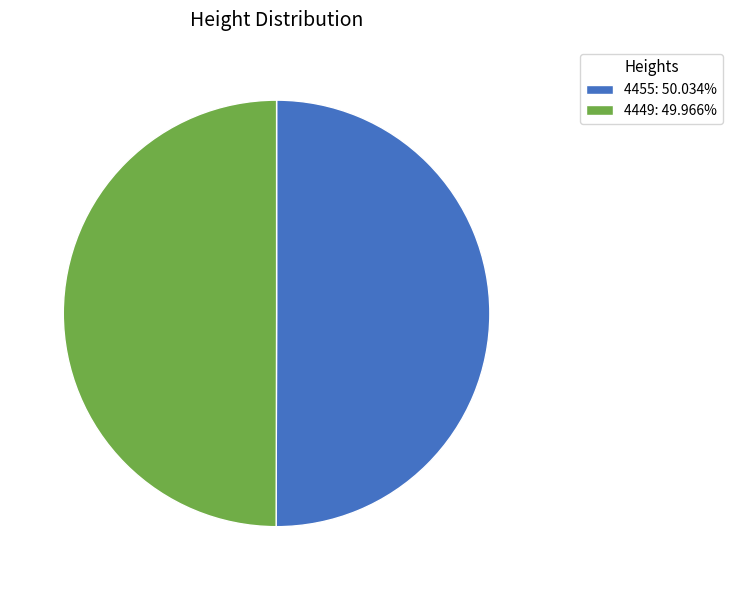

How many slices are in this pie chart?

2